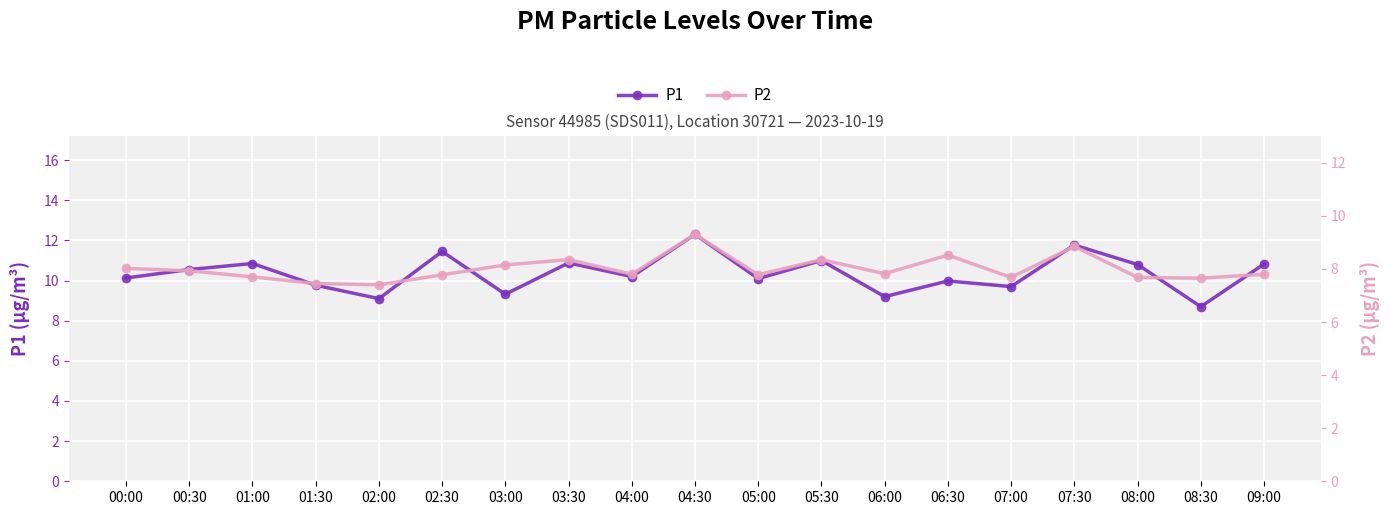

What is the value of the P1 point at the 15th from the left?

9.7